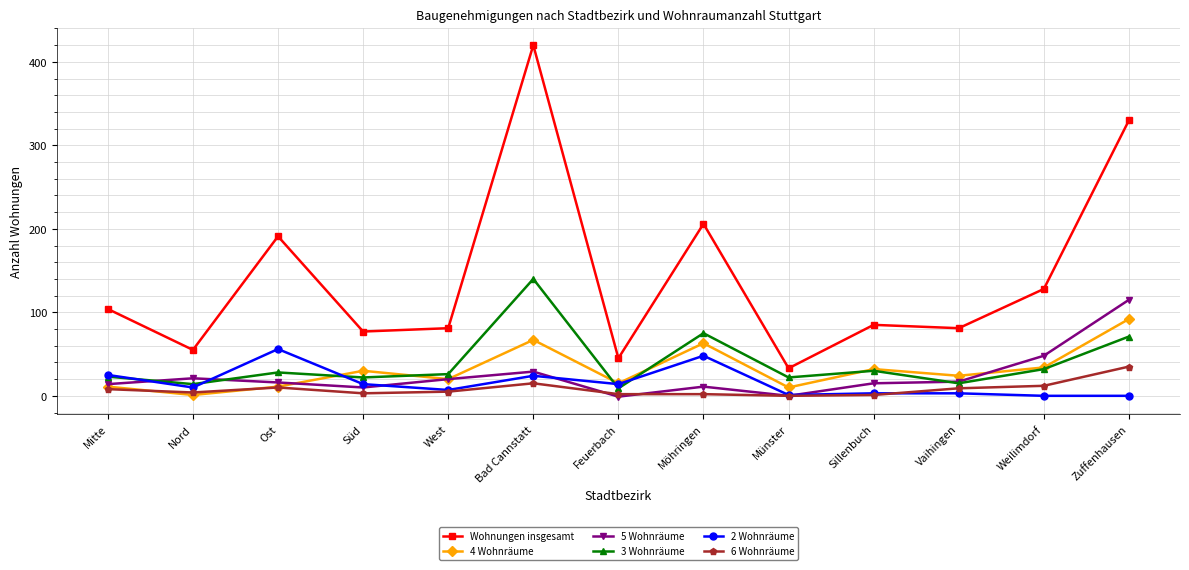

How many categories are shown in the chart?

13